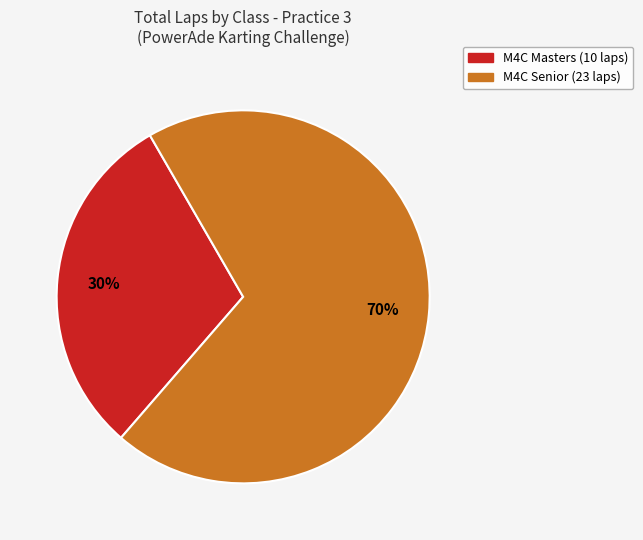

Count the number of slices in the pie.

2